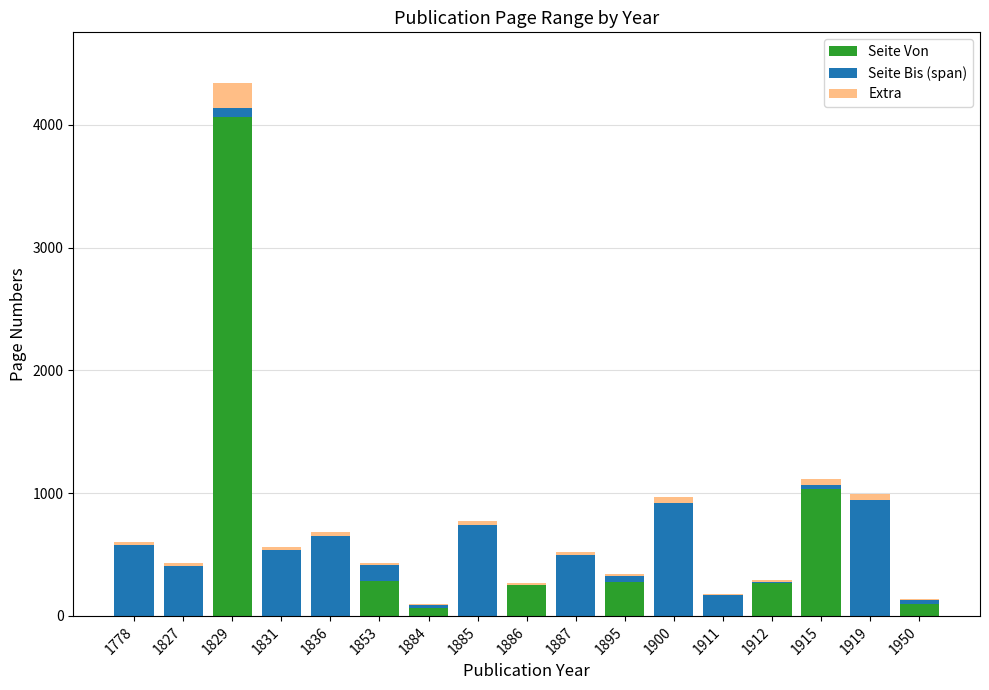

At which label does Seite Von reach its peak?

1829